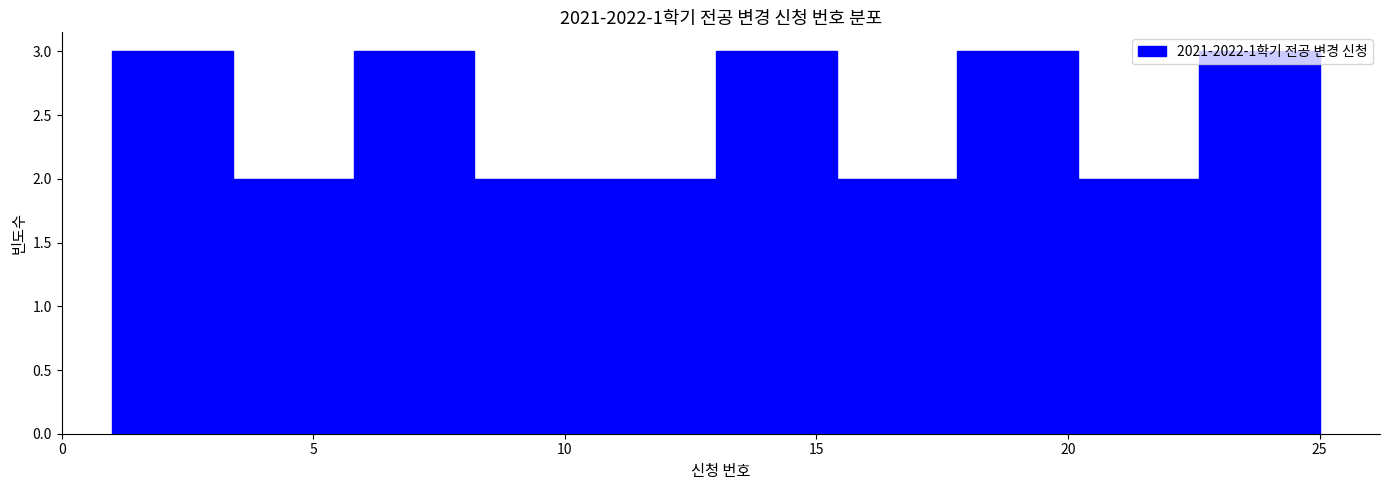

Reading left to right, list every bar in this chart as the range it spans on the x-axis followed by its height. Neither the bar edges nor the heights are printed on the chart, so give them approximately, as read against the axes.

1.0 to 3.4: 3
3.4 to 5.8: 2
5.8 to 8.2: 3
8.2 to 10.6: 2
10.6 to 13.0: 2
13.0 to 15.4: 3
15.4 to 17.8: 2
17.8 to 20.2: 3
20.2 to 22.6: 2
22.6 to 25.0: 3